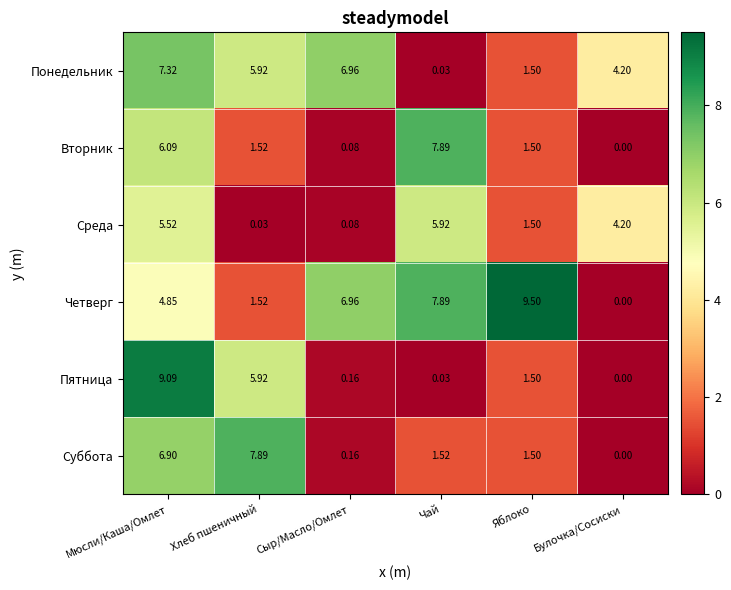

Count the number of categories in the chart.

6